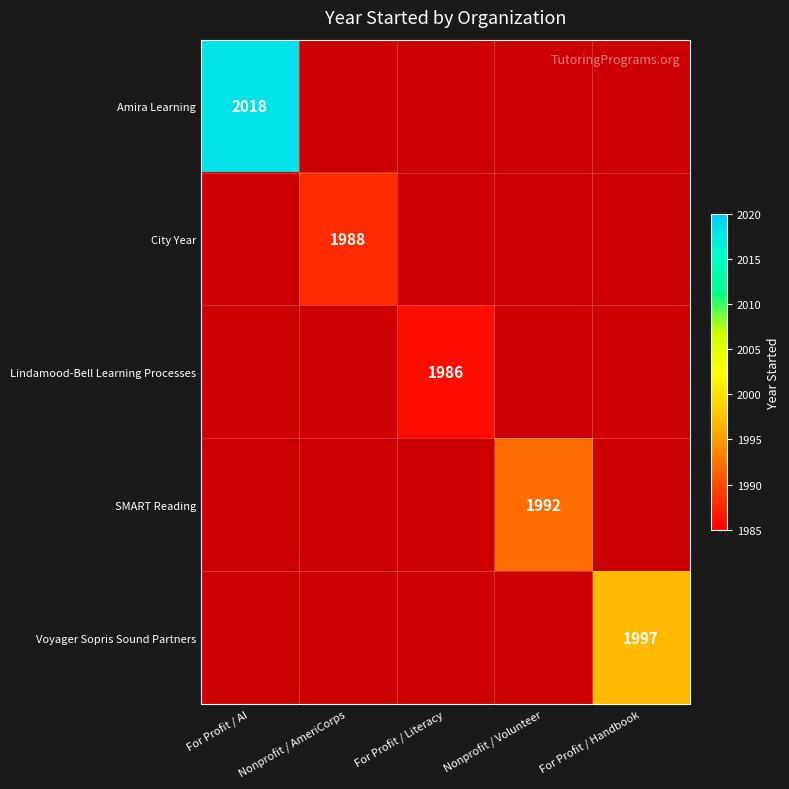

Is it true that Voyager Sopris Sound Partners equals 1170 at For Profit / Handbook?

False